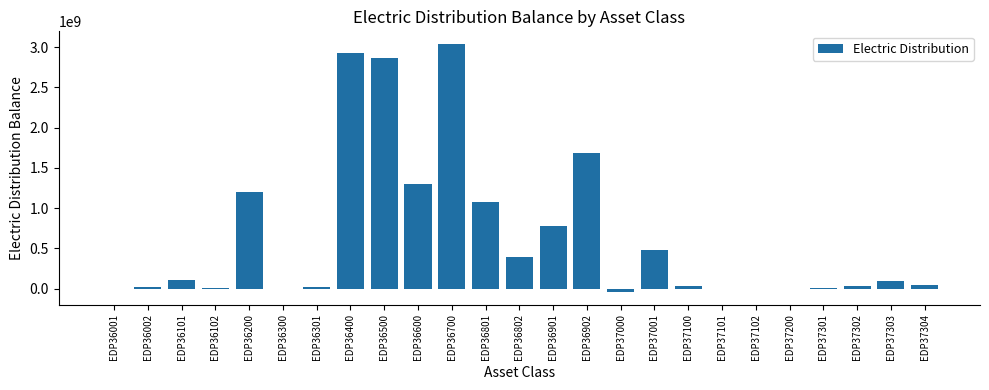

The value at EDP36802 is 390265110.4. True or false?

True